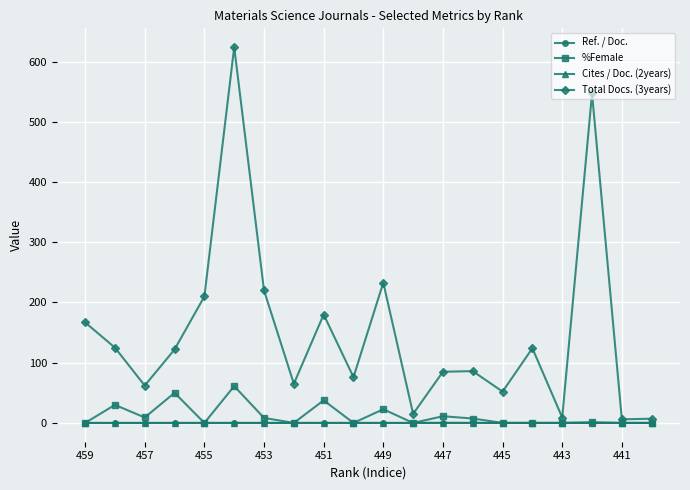

True or false: Total Docs. (3years) has more than 2 interior local peaks.

True